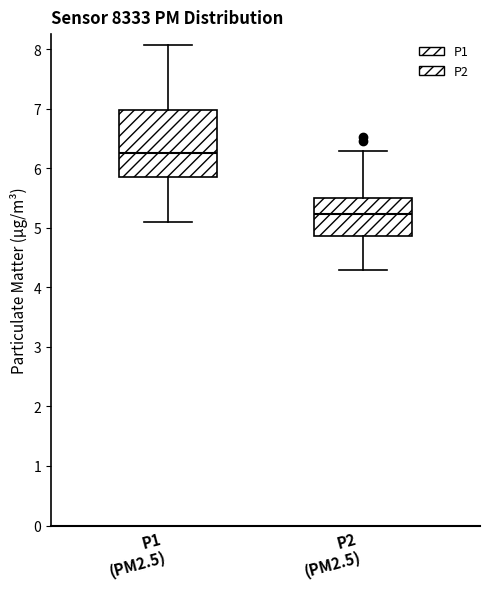

Reading left to right, transcribe this box plot: for each box, give where its median line is, the range the box spans, and where its two whiskers end, as read against the y-axis. The values are not printed on the chart, so give them approximately, as read against the axis.

P1 (PM2.5): median 6.3, box 5.9 to 7.0, whiskers 5.1 to 8.1
P2 (PM2.5): median 5.2, box 4.9 to 5.5, whiskers 4.3 to 6.3